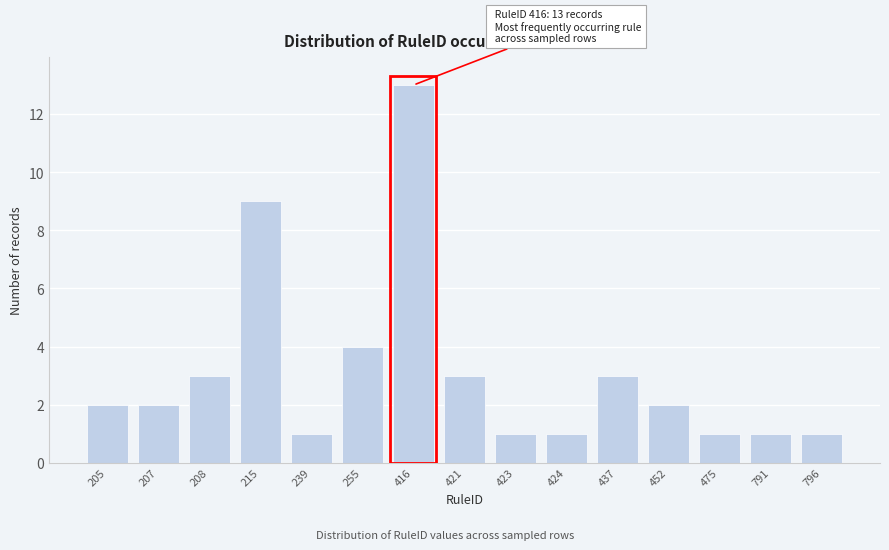

Reading left to right, list all the values displayed in this chart.

2	2	3	9	1	4	13	3	1	1	3	2	1	1	1